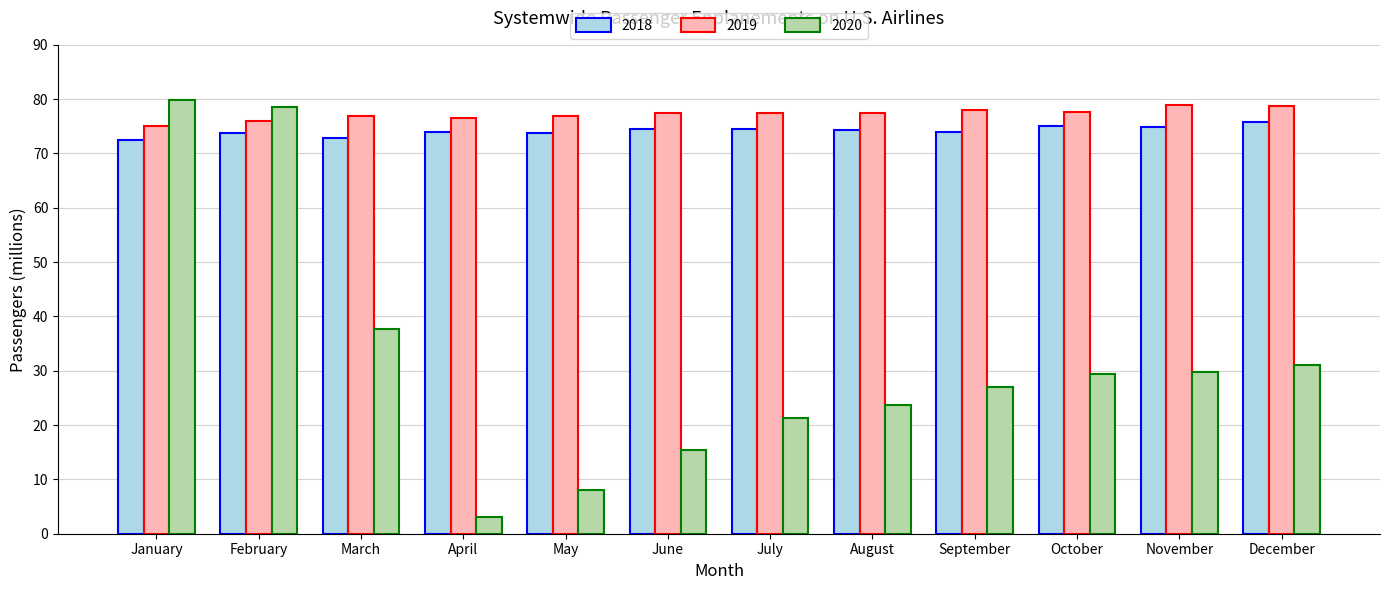

At how many categories does at least one series exceed 32?

12